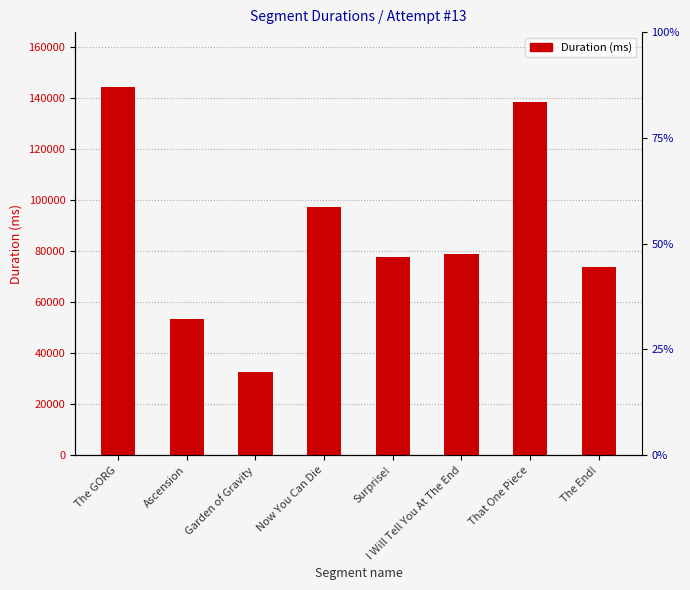

True or false: the data shows 138384 at That One Piece.

True